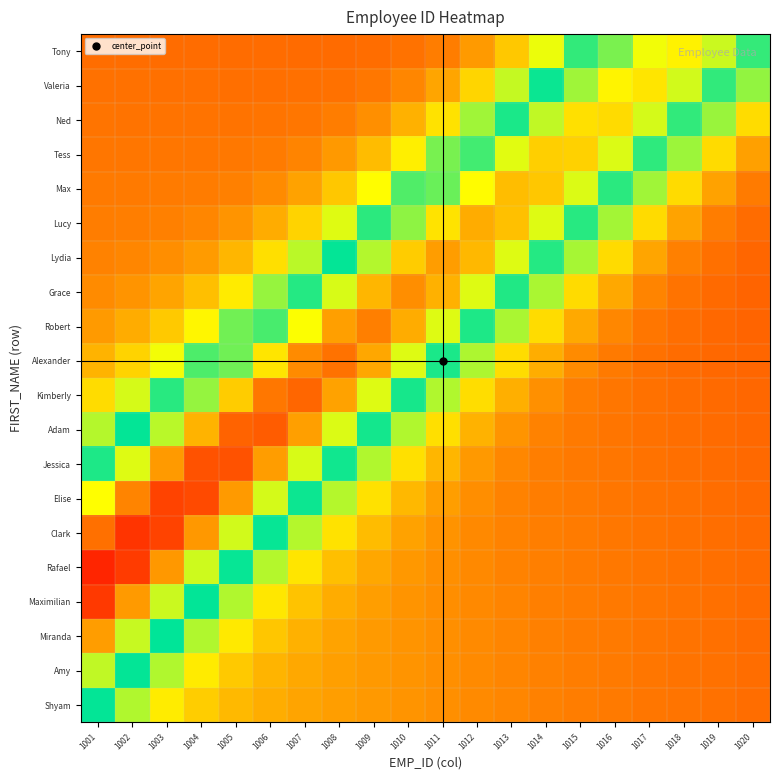

How many distinct data groups are displayed?

20